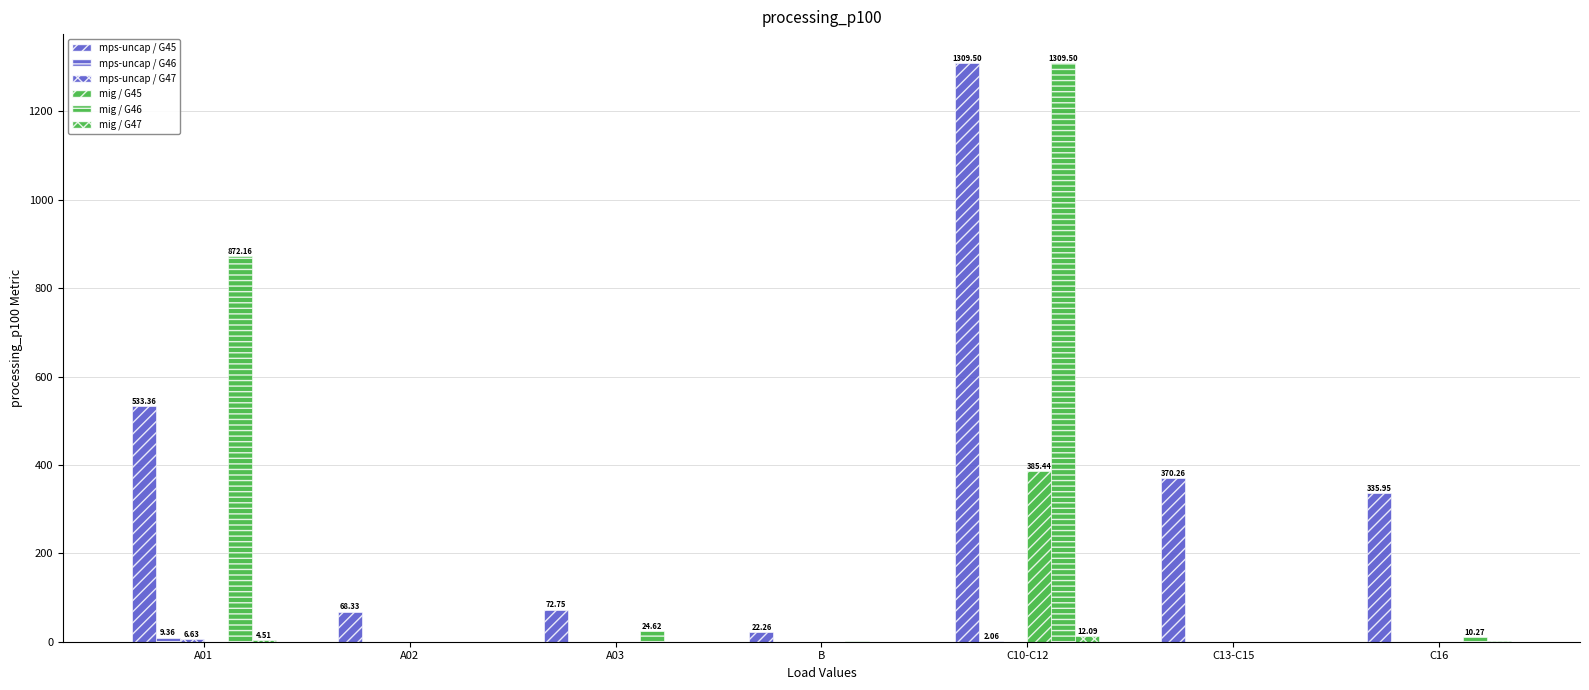

How many series are shown in this chart?

6